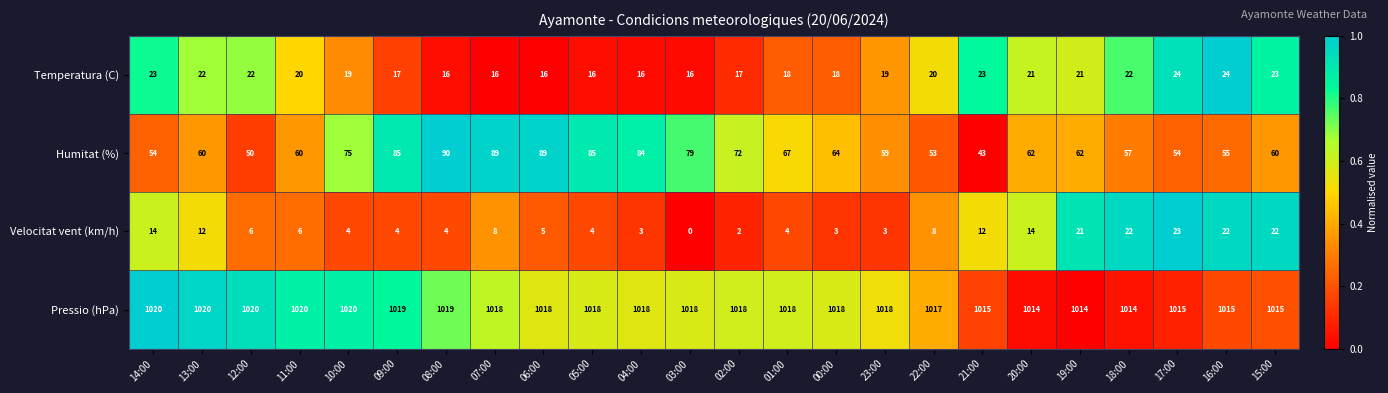

Is it true that Pressio (hPa) equals 1018 at 01:00?

True